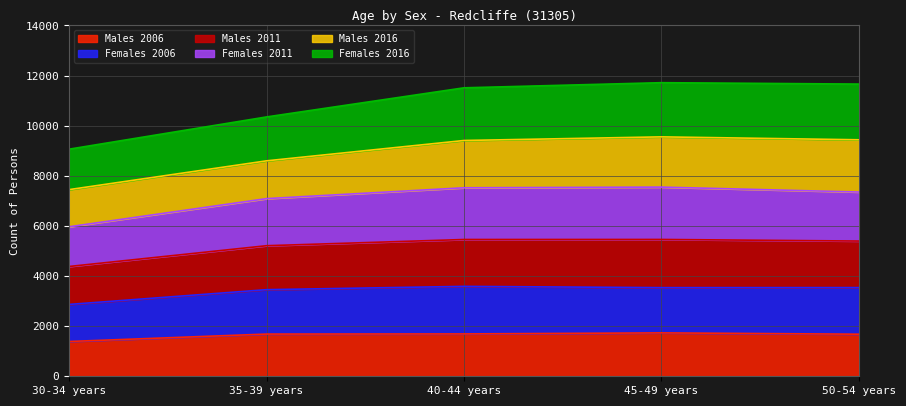

True or false: Females 2011 and Males 2006 intersect in this chart.

False